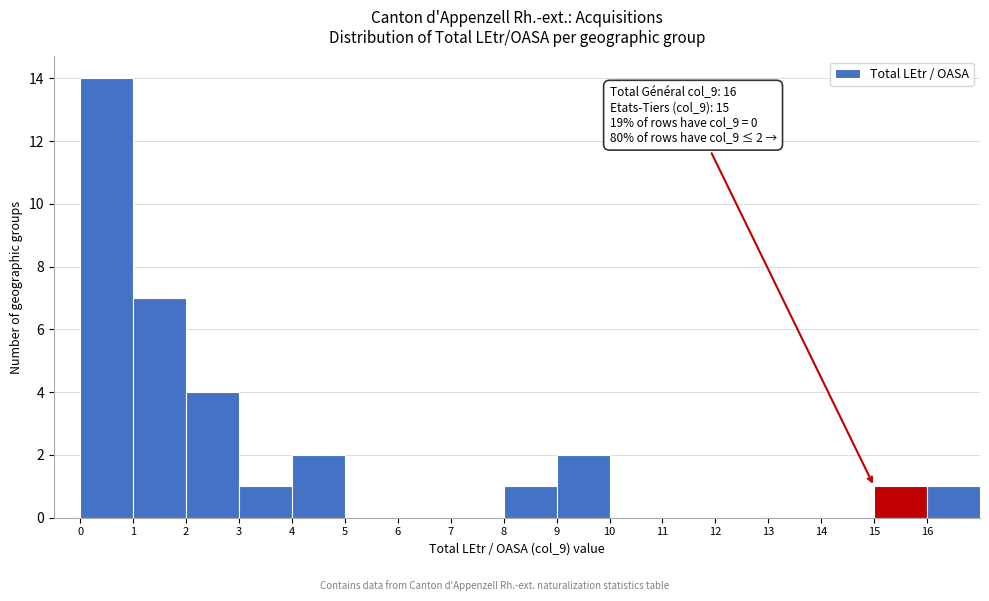

Which range on the x-axis has the tallest bar?

0 to 1